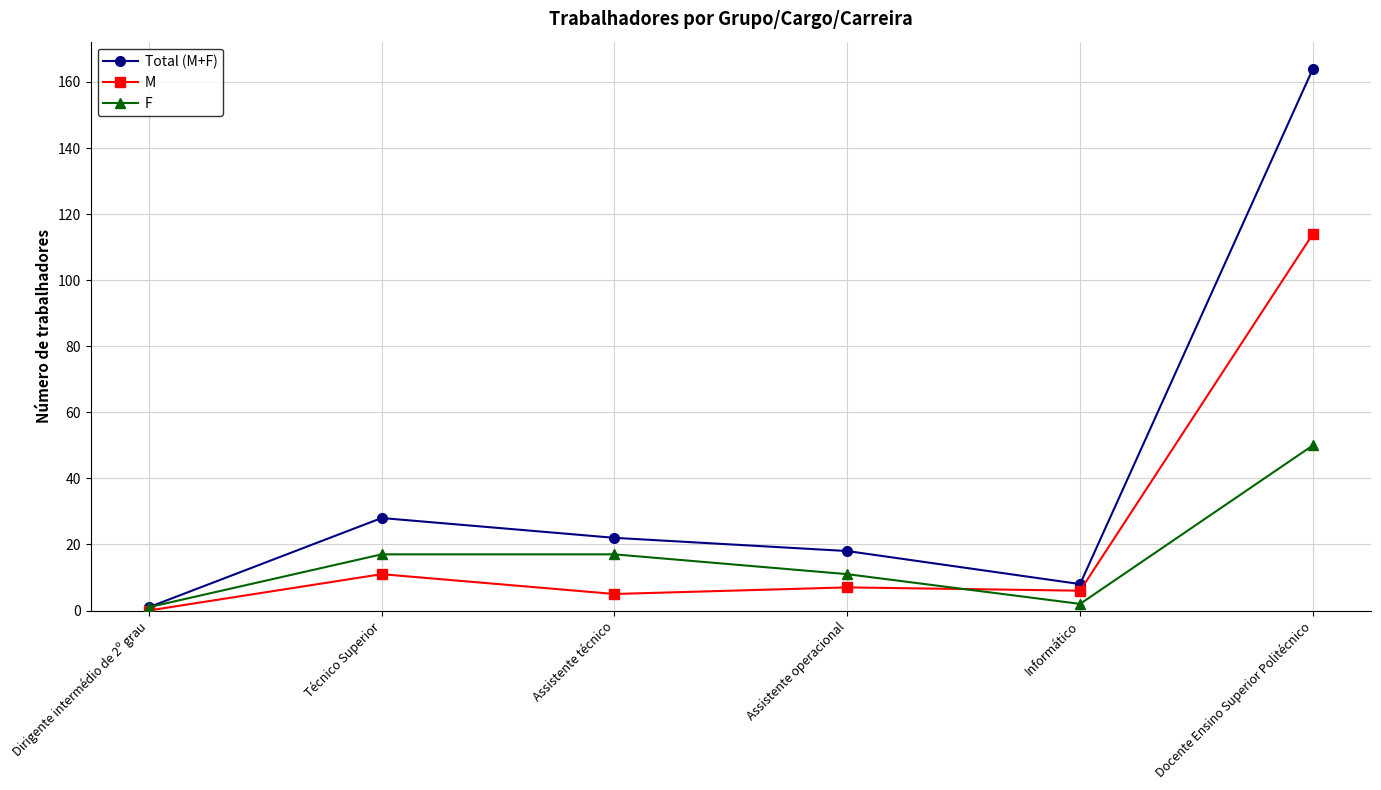

How many interior local valleys does the F series have?

1